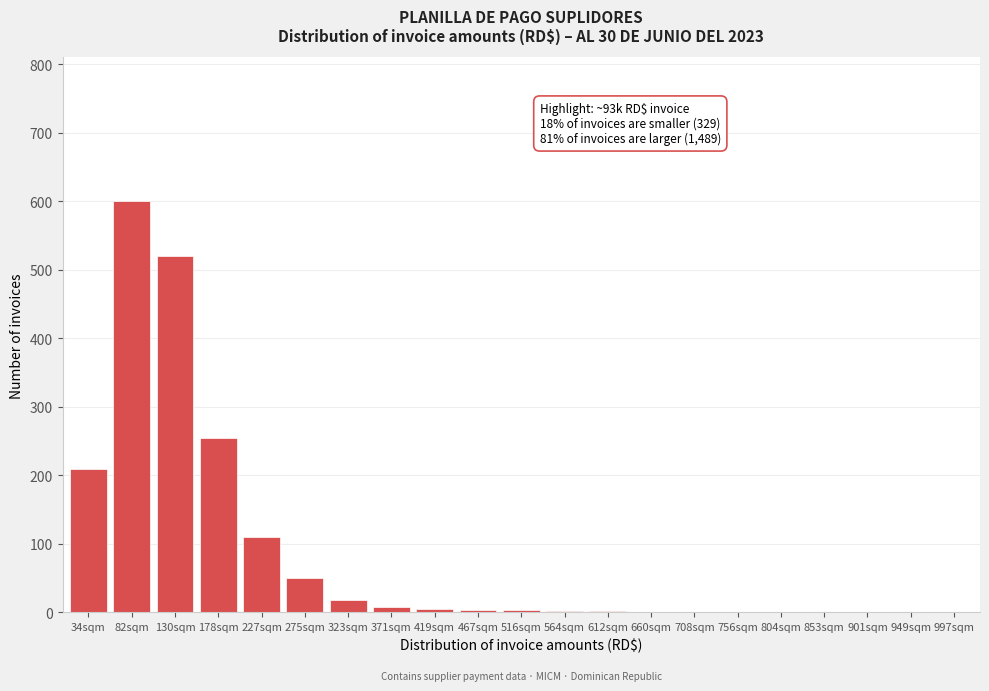

What is the greatest value displayed?

600